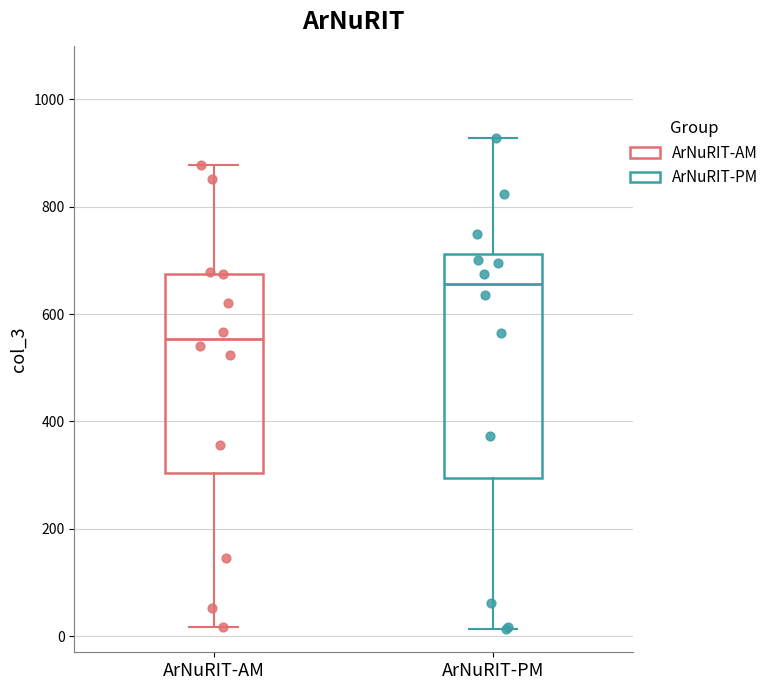

Which box's median line is the highest?

ArNuRIT-PM